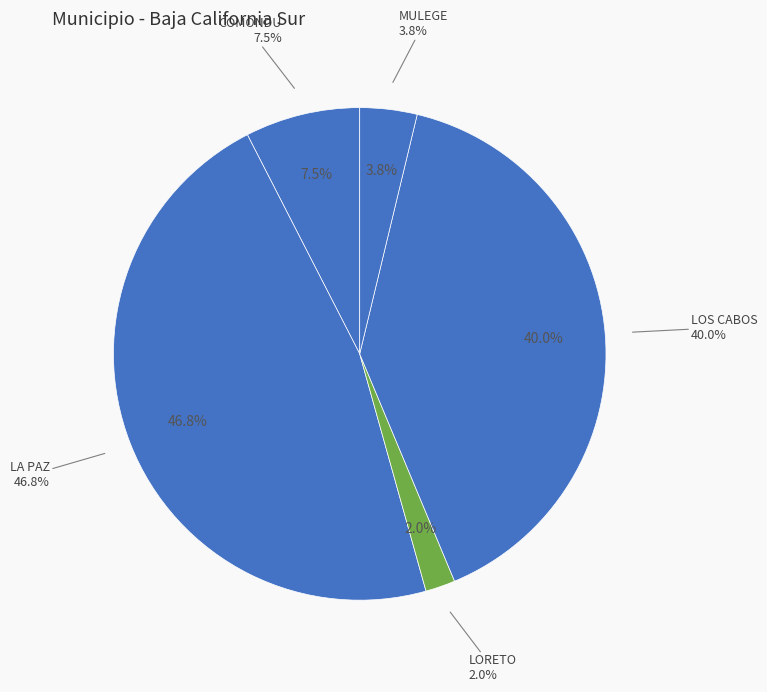

To the nearest percent, what portion does LA PAZ represent?

47%